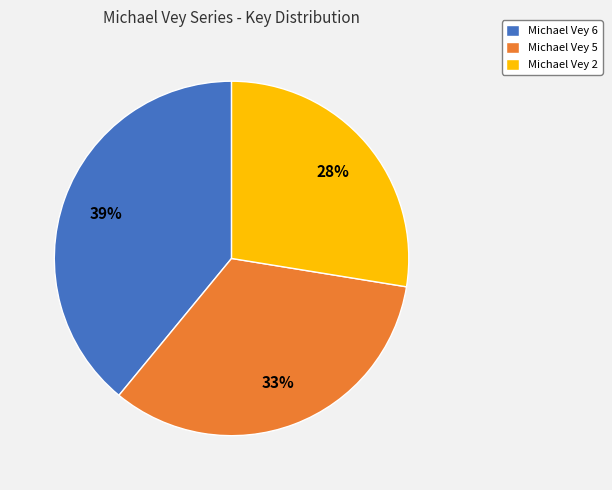

Is there a majority slice in this chart?

No